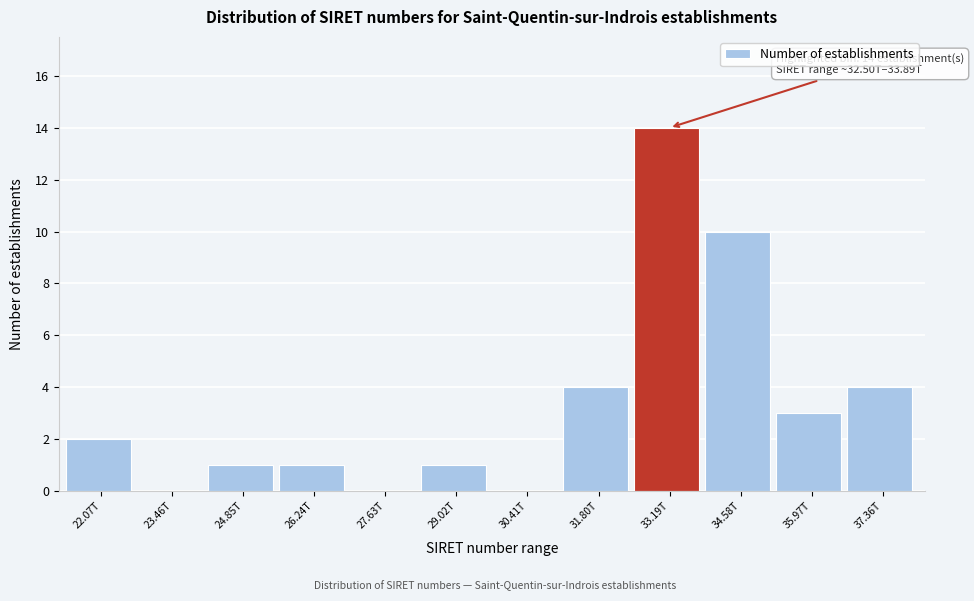

Reading left to right, list all the values displayed in this chart.

22.07T=2	23.46T=0	24.85T=1	26.24T=1	27.63T=0	29.02T=1	30.41T=0	31.80T=4	33.19T=14	34.58T=10	35.97T=3	37.36T=4